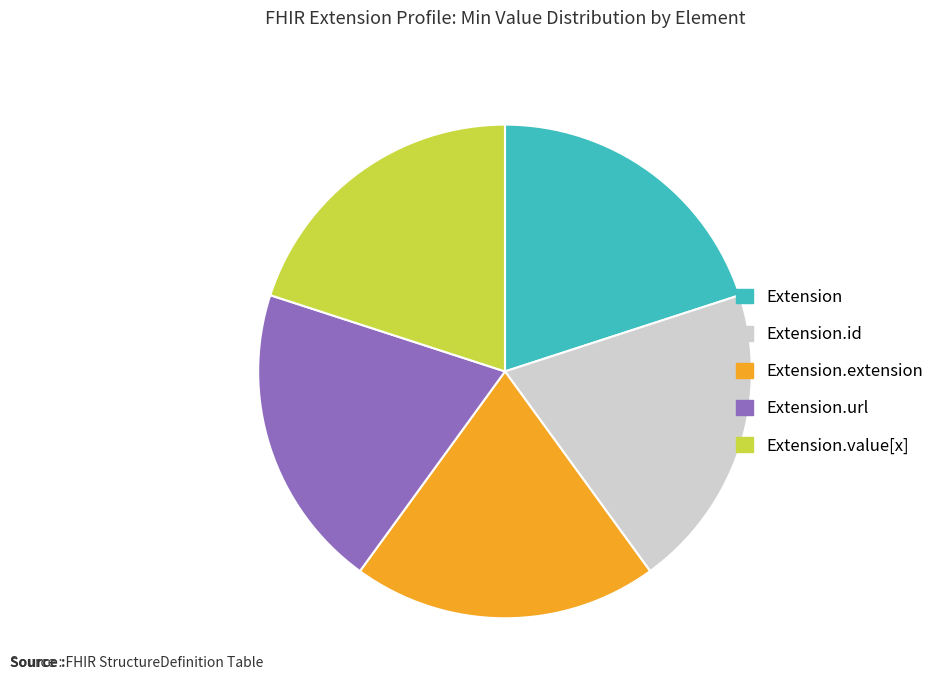

How many slices are in this pie chart?

5